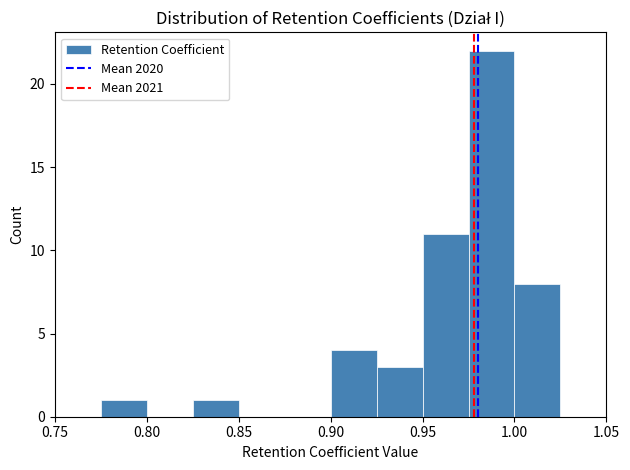

Over which range of the x-axis is the bar tallest?

0.975 to 1.000